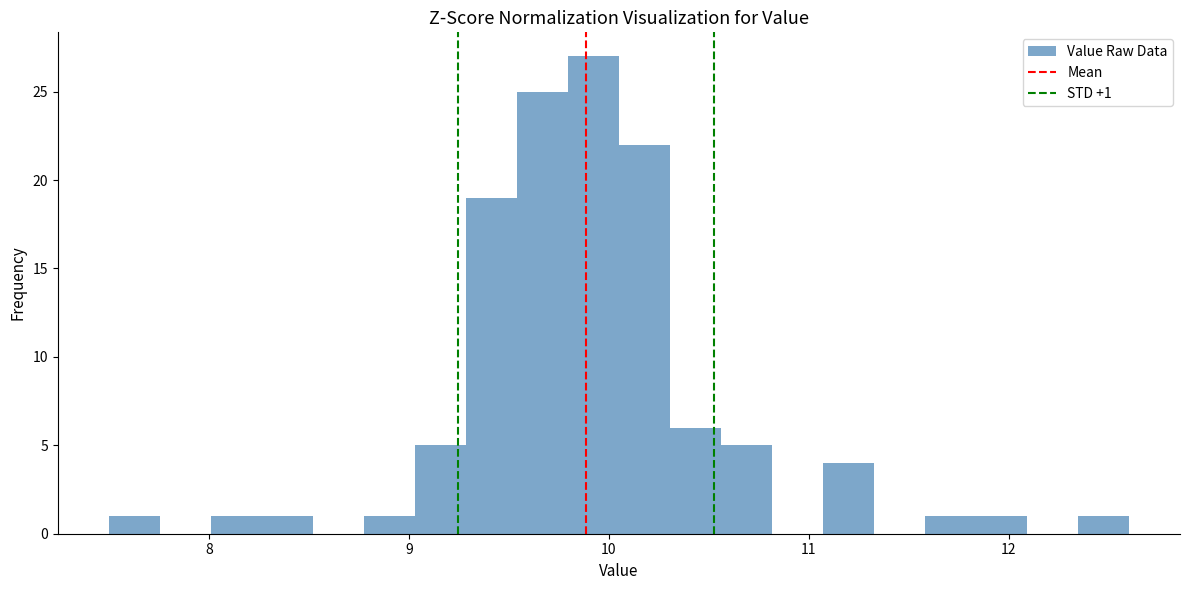

Around what value on the x-axis is the tallest bar? Give the approximate position of its centre, as read against the axis.

9.9